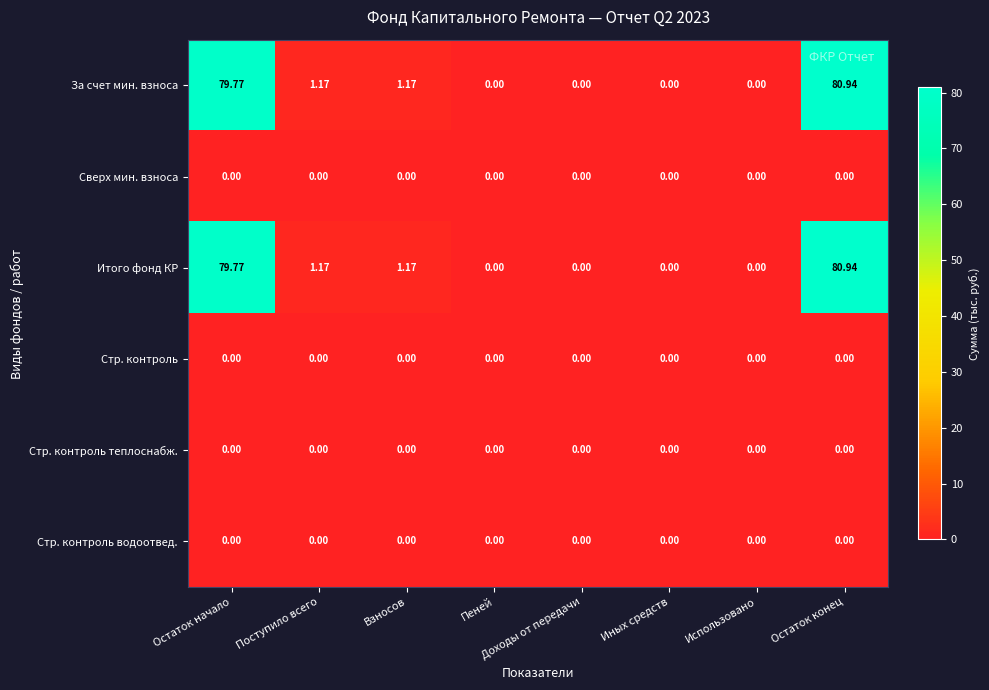

What is the maximum value shown in the chart?

80.9